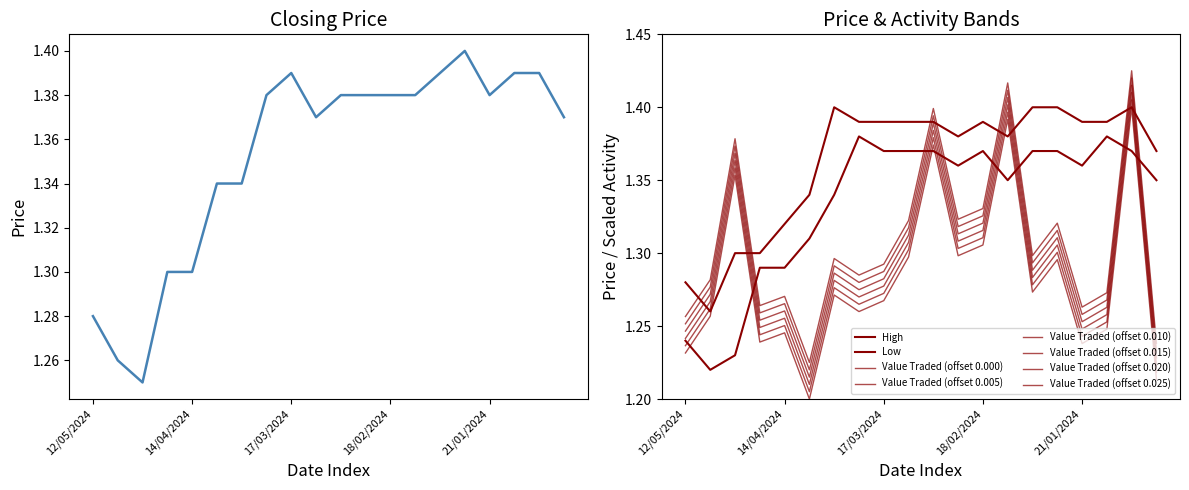

Reading right to left, extract all data points from this chart.

Closing: 31/12/2023=1.4	07/01/2024=1.4	14/01/2024=1.4	21/01/2024=1.4	28/01/2024=1.4	04/02/2024=1.4	11/02/2024=1.4	18/02/2024=1.4	25/02/2024=1.4	03/03/2024=1.4	10/03/2024=1.4	17/03/2024=1.4	24/03/2024=1.4	31/03/2024=1.3	07/04/2024=1.3	14/04/2024=1.3	21/04/2024=1.3	28/04/2024=1.2	05/05/2024=1.3	12/05/2024=1.3
High: 31/12/2023=1.4	07/01/2024=1.4	14/01/2024=1.4	21/01/2024=1.4	28/01/2024=1.4	04/02/2024=1.4	11/02/2024=1.4	18/02/2024=1.4	25/02/2024=1.4	03/03/2024=1.4	10/03/2024=1.4	17/03/2024=1.4	24/03/2024=1.4	31/03/2024=1.4	07/04/2024=1.3	14/04/2024=1.3	21/04/2024=1.3	28/04/2024=1.3	05/05/2024=1.3	12/05/2024=1.3
Low: 31/12/2023=1.4	07/01/2024=1.4	14/01/2024=1.4	21/01/2024=1.4	28/01/2024=1.4	04/02/2024=1.4	11/02/2024=1.4	18/02/2024=1.4	25/02/2024=1.4	03/03/2024=1.4	10/03/2024=1.4	17/03/2024=1.4	24/03/2024=1.4	31/03/2024=1.3	07/04/2024=1.3	14/04/2024=1.3	21/04/2024=1.3	28/04/2024=1.2	05/05/2024=1.2	12/05/2024=1.2